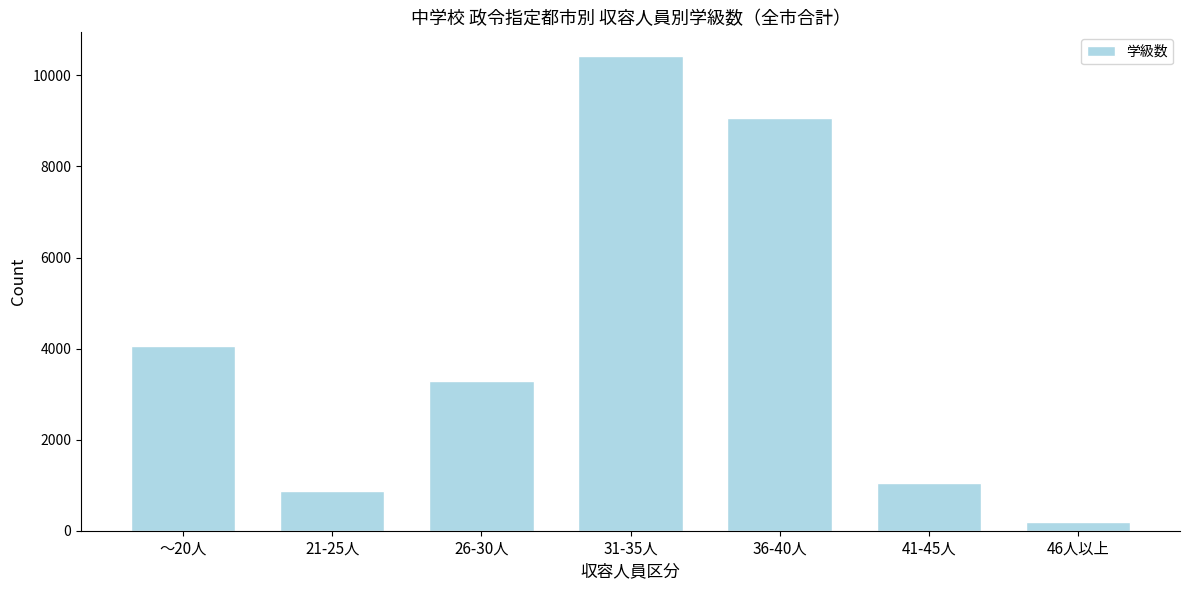

Reading left to right, transcribe all the data shown in this chart.

～20人=4065	21-25人=870	26-30人=3285	31-35人=10425	36-40人=9068	41-45人=1047	46人以上=195